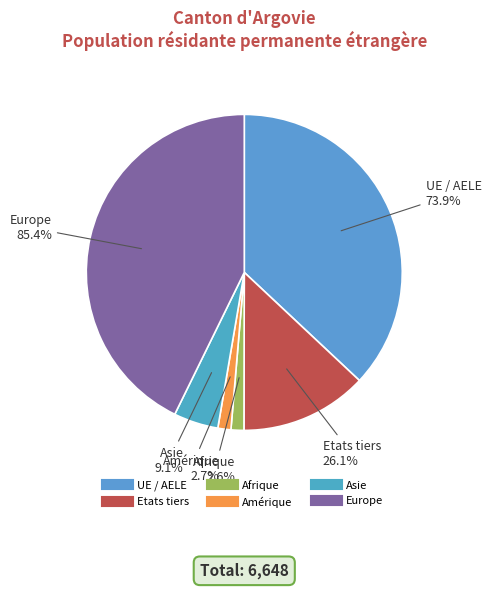

To the nearest percent, what is the combined percentage of Amérique and Asie?

6%